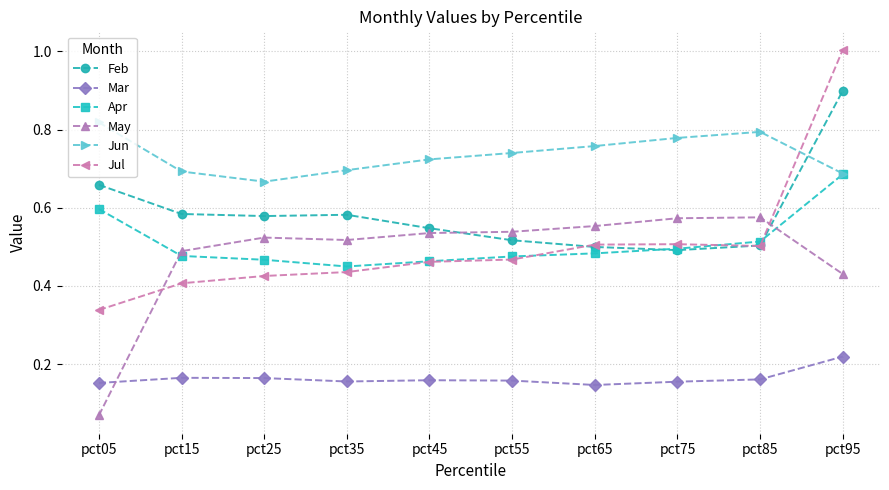

Is it true that Jul equals 0.5 at pct75?

True